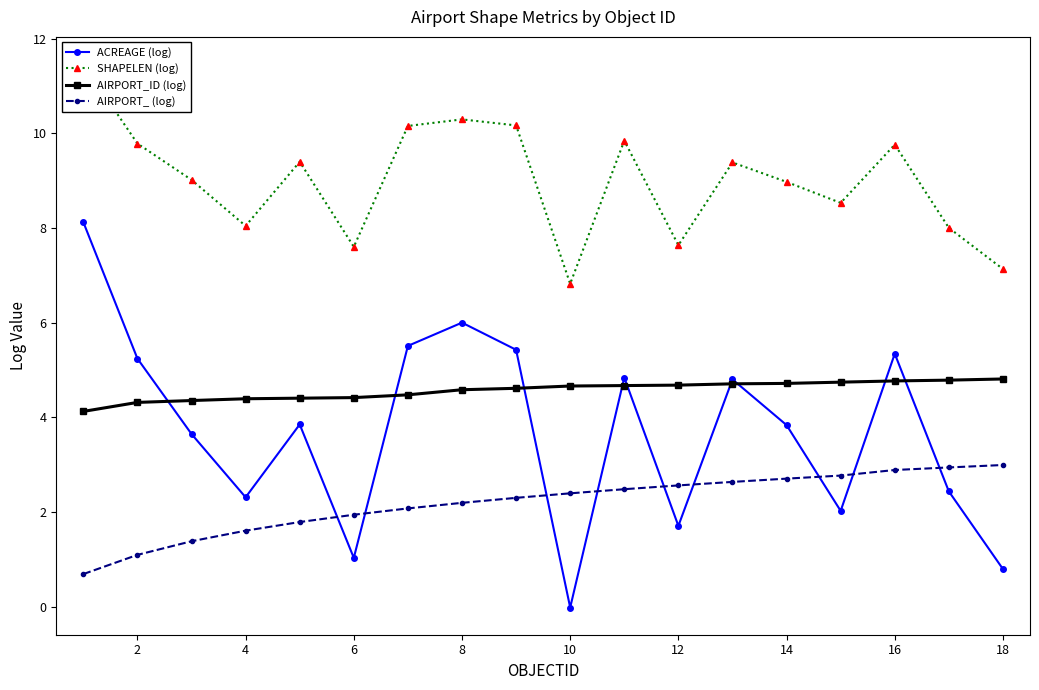

At how many categories does at least one series exceed 7?

17